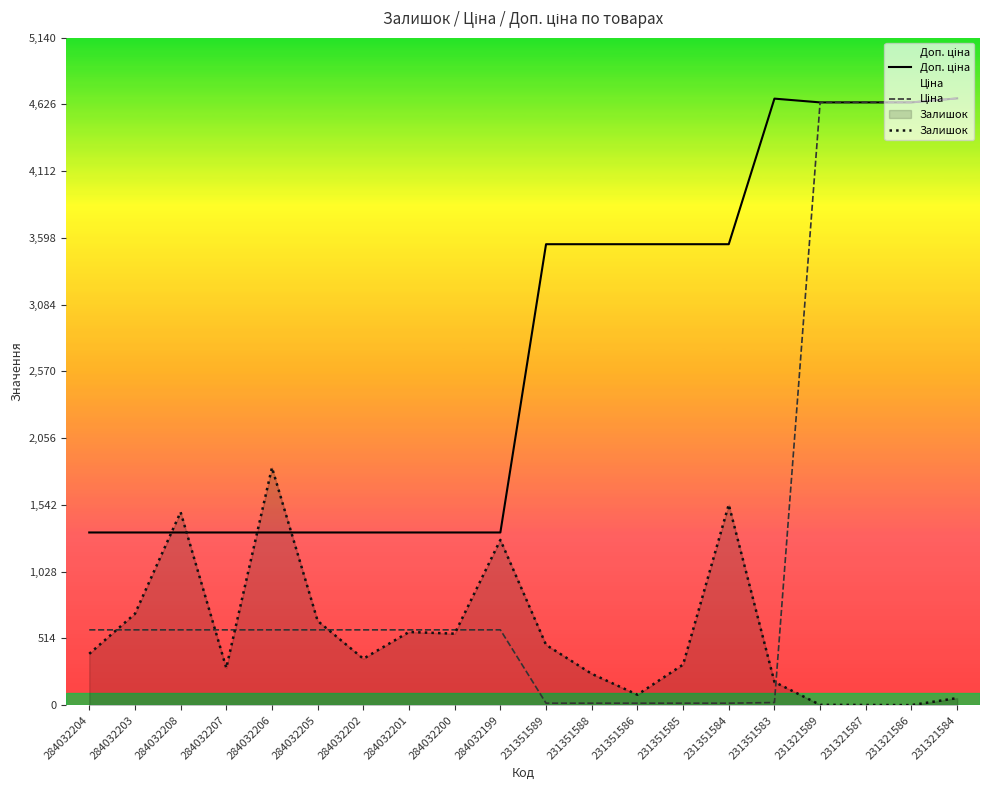

What position from the right is 284032200?

12